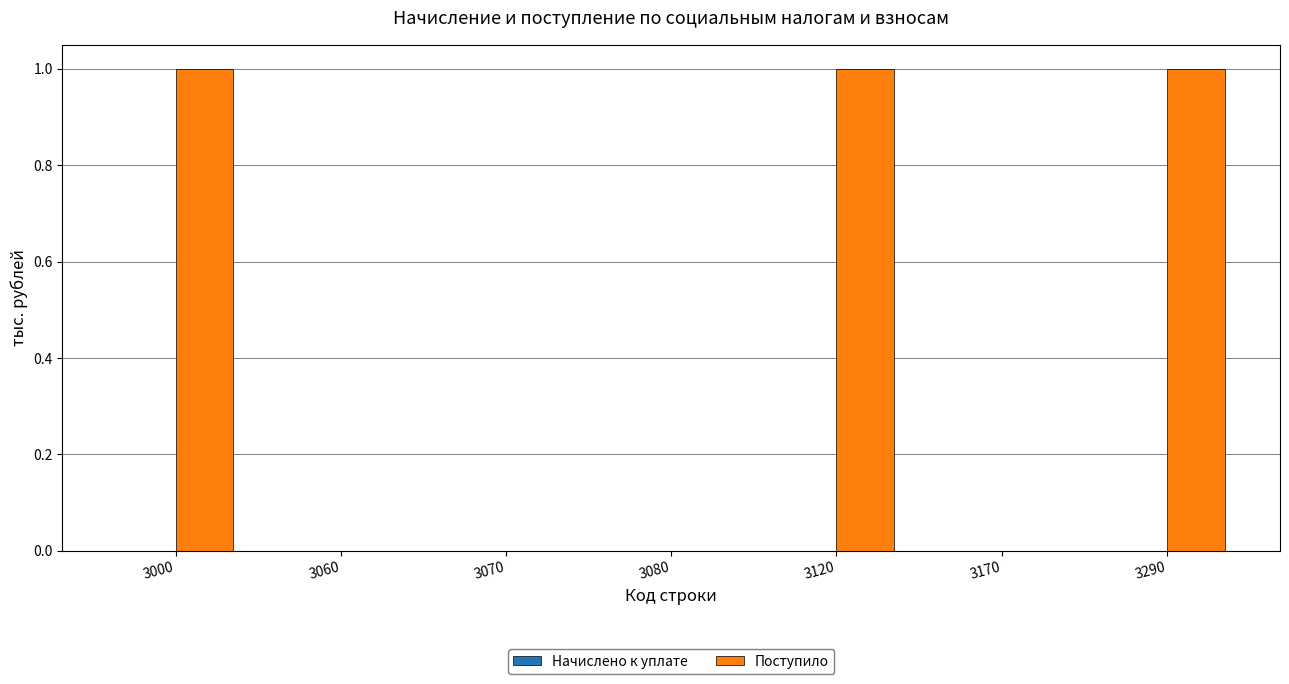

Reading left to right, transcribe all the data shown in this chart.

3000=1	3060=0	3070=0	3080=0	3120=1	3170=0	3290=1